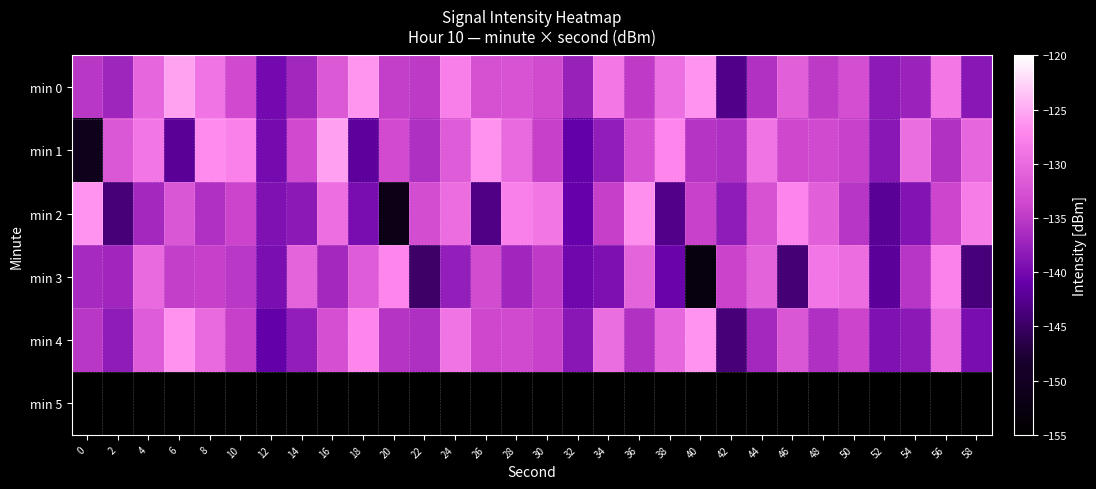

Reading right to left, transcribe all the data shown in this chart.

min 0: 58=-138.6	56=-128.6	54=-137.3	52=-138.3	50=-133.0	48=-135.0	46=-131.1	44=-135.9	42=-142.9	40=-126.3	38=-129.4	36=-134.9	34=-128.7	32=-137.5	30=-133.2	28=-132.4	26=-132.6	24=-128.0	22=-135.0	20=-134.6	18=-126.3	16=-131.8	14=-137.0	12=-140.1	10=-133.4	8=-129.0	6=-125.4	4=-130.4	2=-137.1	0=-135.3
min 1: 58=-130.4	56=-135.9	54=-129.7	52=-138.5	50=-134.2	48=-133.4	46=-133.6	44=-129.0	42=-136.0	40=-135.6	38=-127.3	36=-132.8	34=-138.0	32=-141.1	30=-134.4	28=-130.0	26=-126.4	24=-131.4	22=-136.1	20=-133.3	18=-141.8	16=-125.6	14=-133.4	12=-139.9	10=-127.7	8=-126.8	6=-142.1	4=-128.8	2=-132.0	0=-150.8
min 2: 58=-128.3	56=-133.8	54=-139.0	52=-142.1	50=-135.4	48=-131.0	46=-127.4	44=-132.4	42=-138.1	40=-134.3	38=-142.8	36=-126.6	34=-134.4	32=-140.9	30=-128.7	28=-127.8	26=-143.1	24=-129.8	22=-133.0	20=-151.8	18=-139.6	16=-129.6	14=-138.3	12=-139.3	10=-134.0	8=-136.0	6=-132.1	4=-136.9	2=-143.9	0=-126.3
min 3: 58=-143.8	56=-127.6	54=-135.4	52=-141.9	50=-129.7	48=-128.8	46=-144.1	44=-130.8	42=-134.0	40=-152.8	38=-140.6	36=-130.6	34=-139.3	32=-140.3	30=-135.0	28=-137.0	26=-133.1	24=-137.9	22=-144.9	20=-127.3	18=-131.4	16=-136.9	14=-130.7	12=-139.5	10=-135.2	8=-134.4	6=-134.6	4=-130.0	2=-137.0	0=-136.6
min 4: 58=-139.6	56=-129.6	54=-138.3	52=-139.3	50=-134.0	48=-136.0	46=-132.1	44=-136.9	42=-143.9	40=-126.3	38=-130.4	36=-135.9	34=-129.7	32=-138.5	30=-134.2	28=-133.4	26=-133.6	24=-129.0	22=-136.0	20=-135.6	18=-127.3	16=-132.8	14=-138.0	12=-141.1	10=-134.4	8=-130.0	6=-126.4	4=-131.4	2=-138.1	0=-135.3